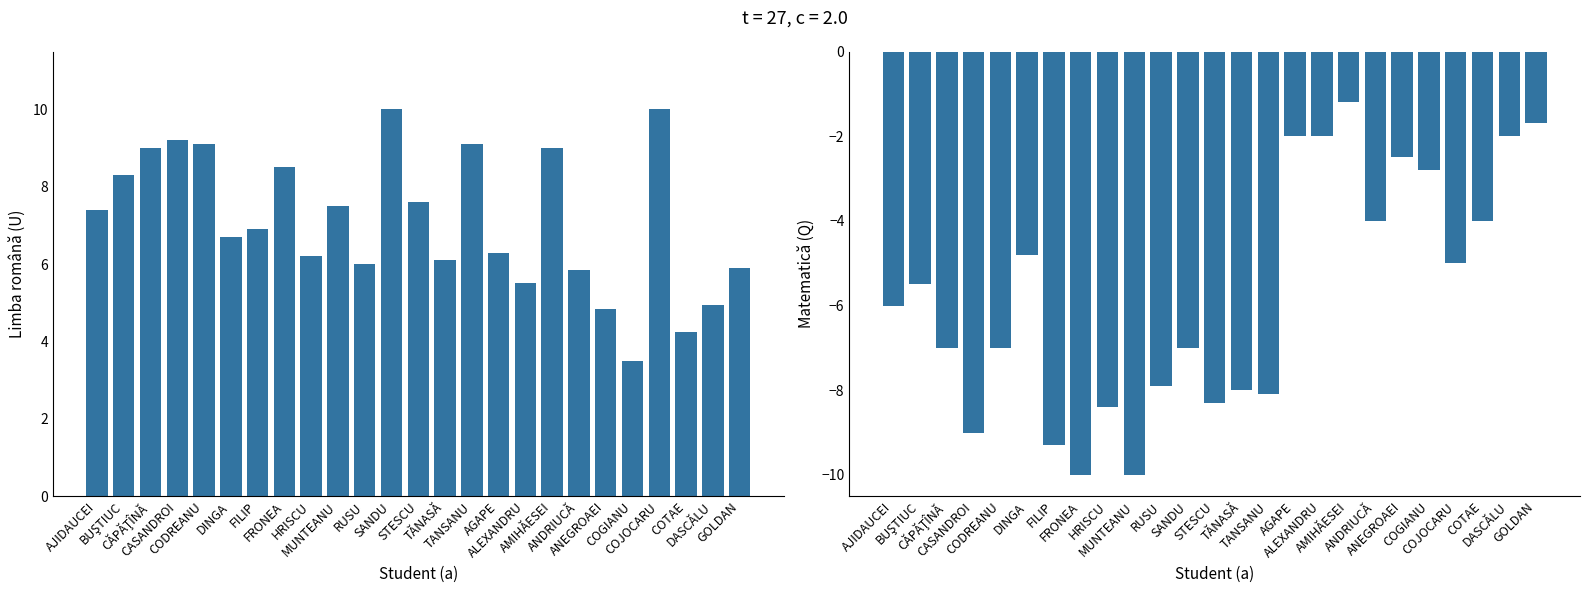

How many groups of bars are there?

25